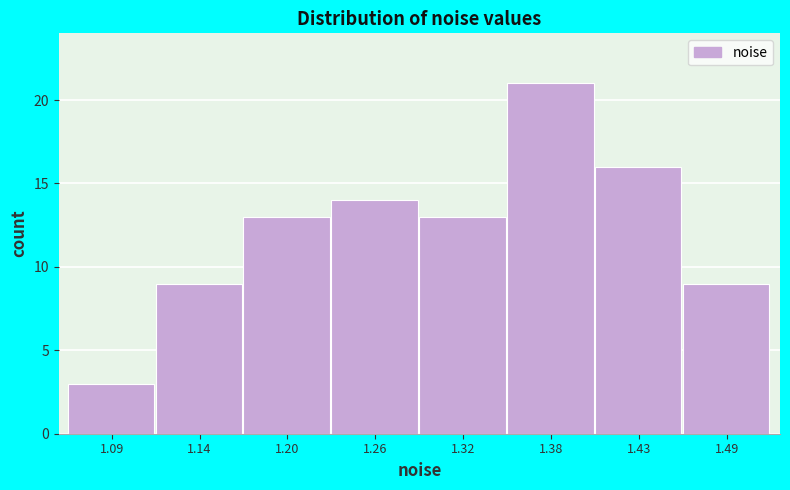

Reading left to right, list all the values displayed in this chart.

1.09=3	1.14=9	1.20=13	1.26=14	1.32=13	1.38=21	1.43=16	1.49=9